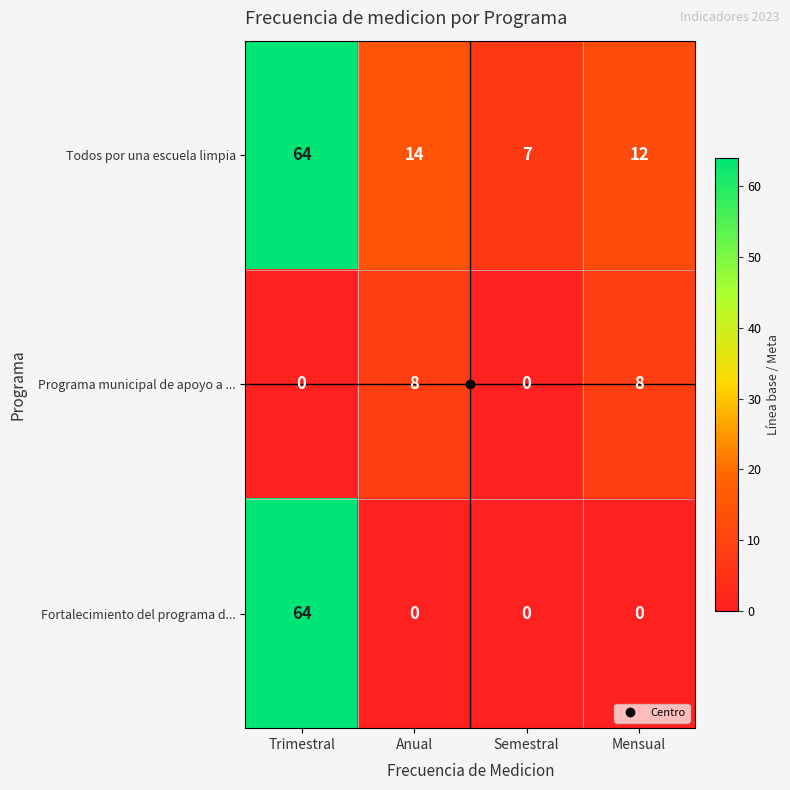

Which category has the highest value across all series?

Trimestral